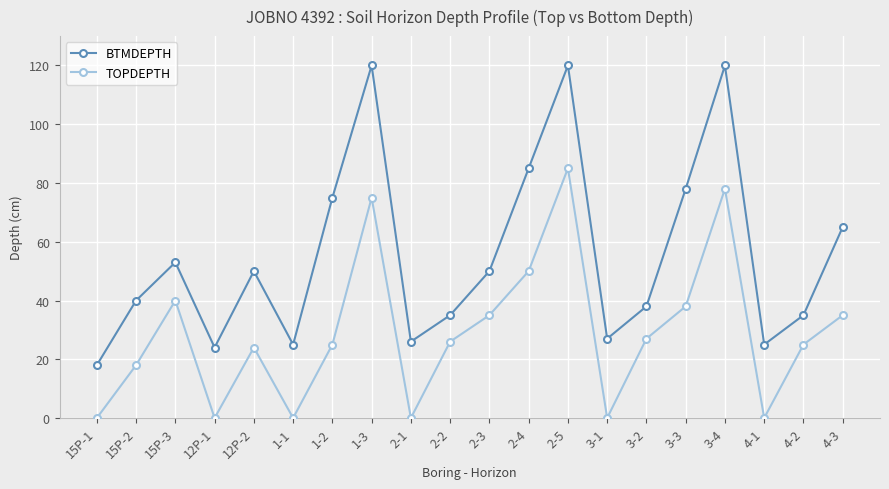

What is the difference between the highest and lowest values at 4-2?

10